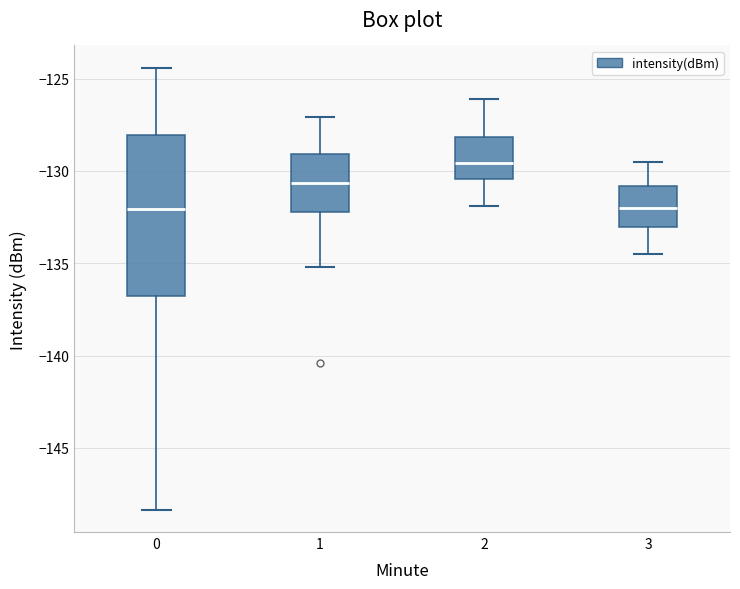

Which box is the tallest, from its lower edge to its upper edge?

0